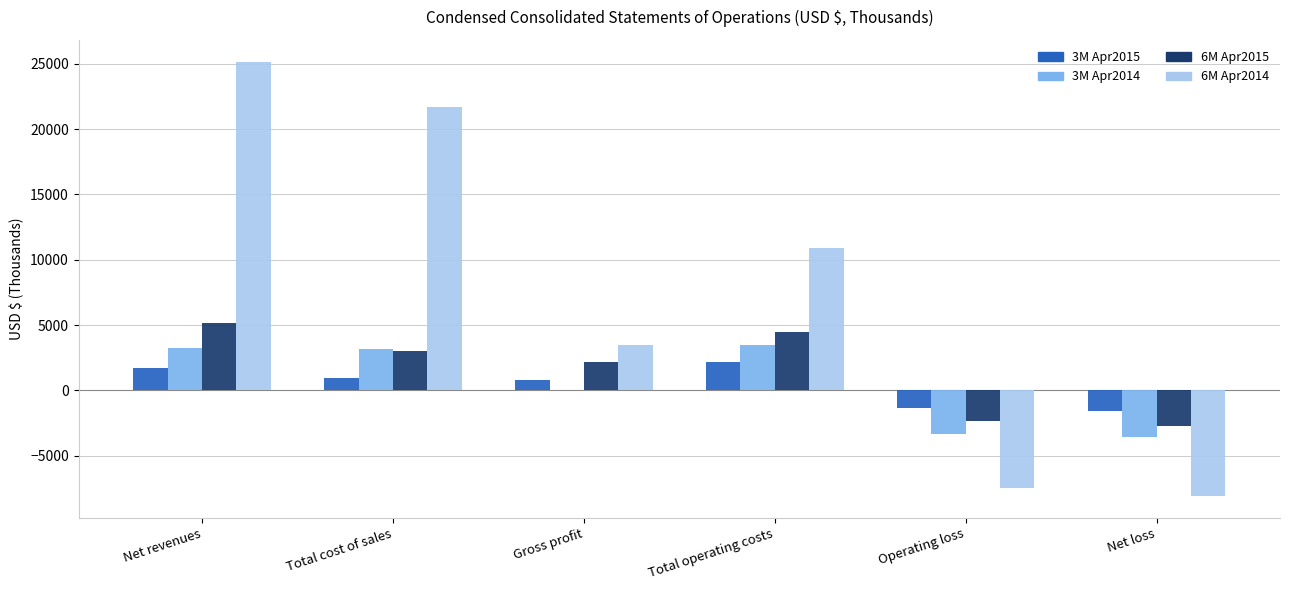

The 6M Apr2014 series shows 30650 at Total cost of sales. True or false?

False